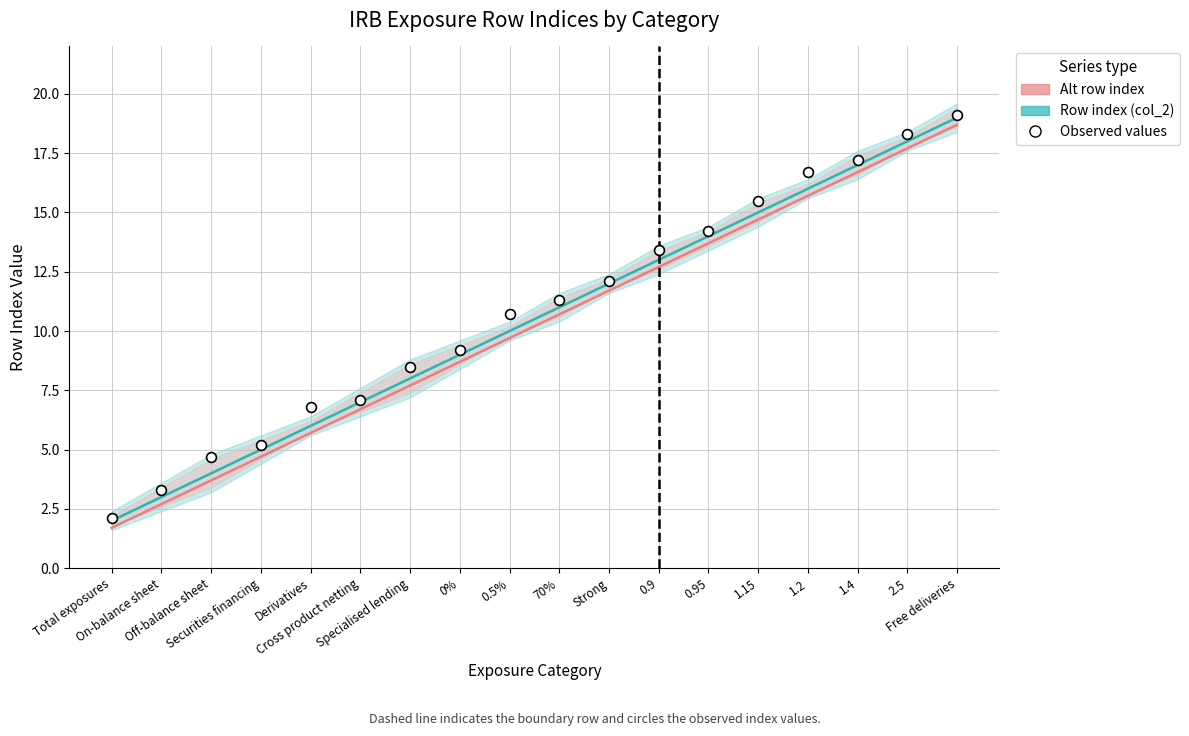

At how many categories does at least one series exceed 8?

12